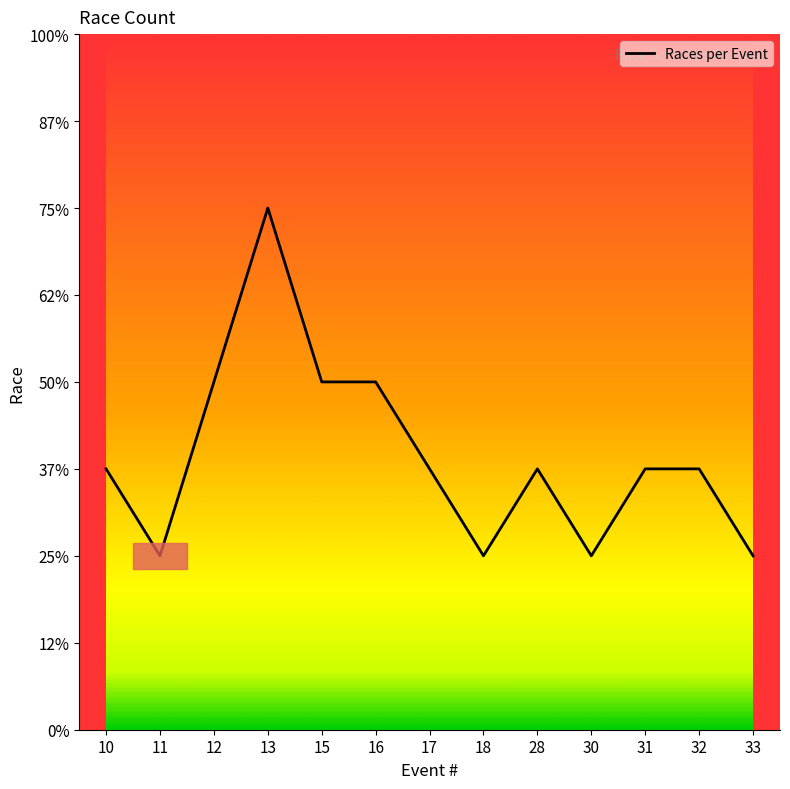

Is this an area chart (filled region under the line)?

No